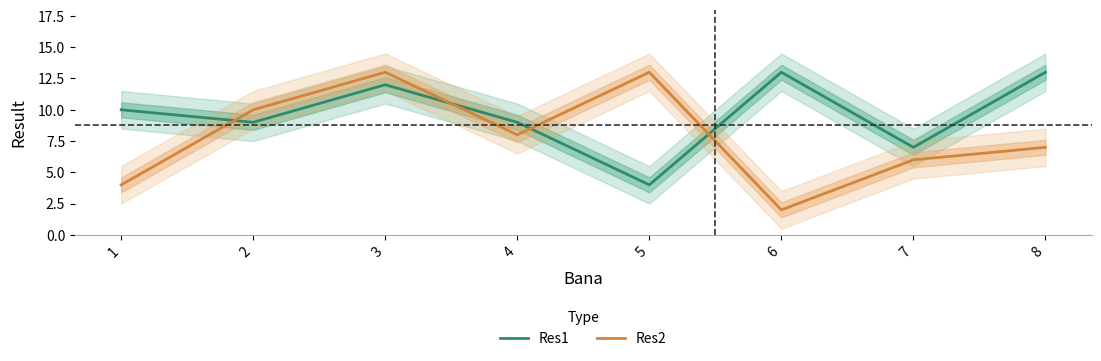

What is the difference between the maximum and second lowest values in the Res1 series?

6